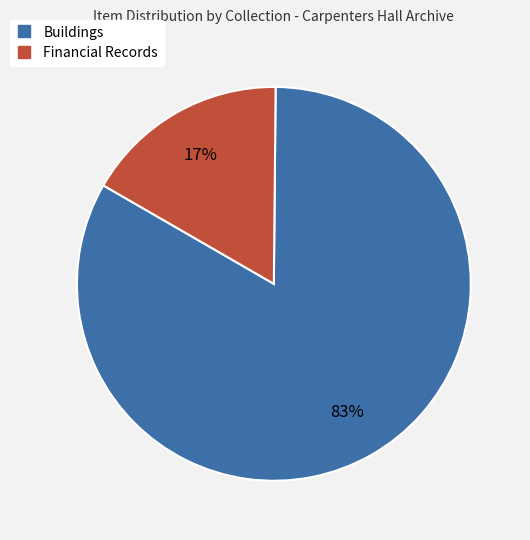

Does any single category account for the majority?

Yes